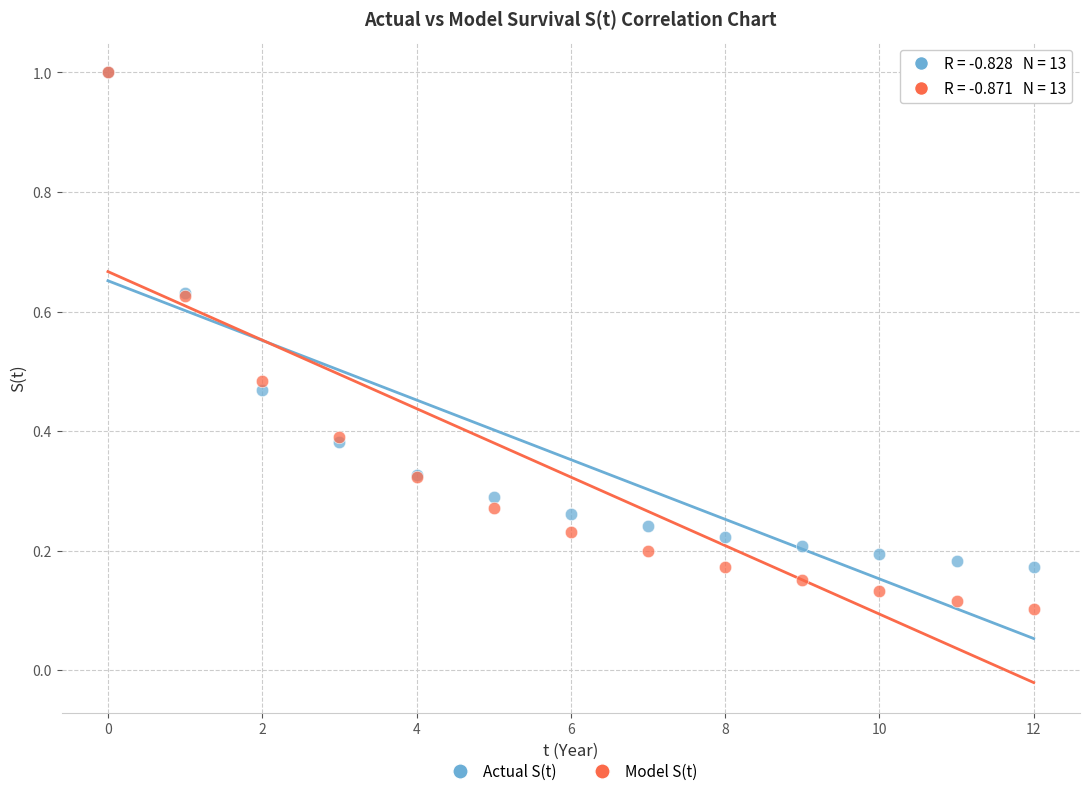

What are all the series names shown in the legend?

Actual S(t), Model S(t)